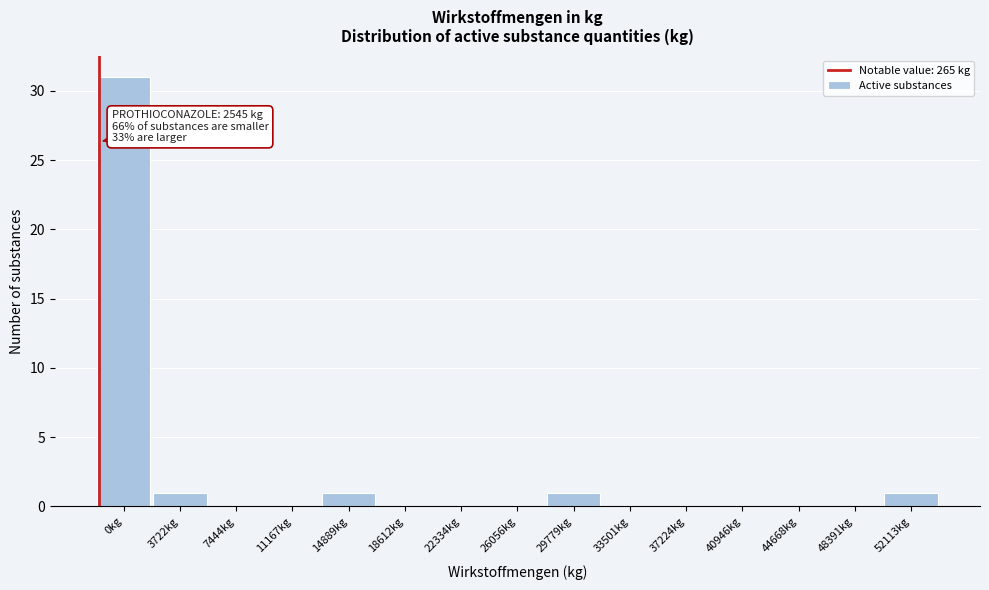

Reading left to right, what are all the values shown in this chart?

0kg=31	3722kg=1	7444kg=0	11167kg=0	14889kg=1	18612kg=0	22334kg=0	26056kg=0	29779kg=1	33501kg=0	37224kg=0	40946kg=0	44668kg=0	48391kg=0	52113kg=1